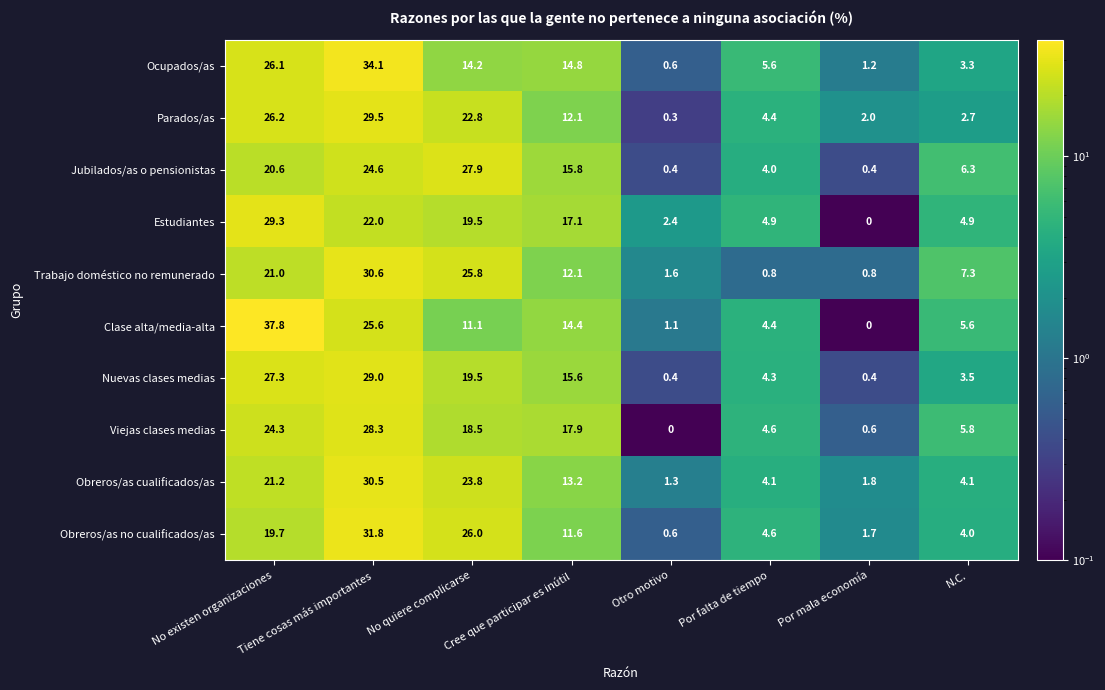

At which label is Obreros/as no cualificados/as closest to 16?

No existen organizaciones